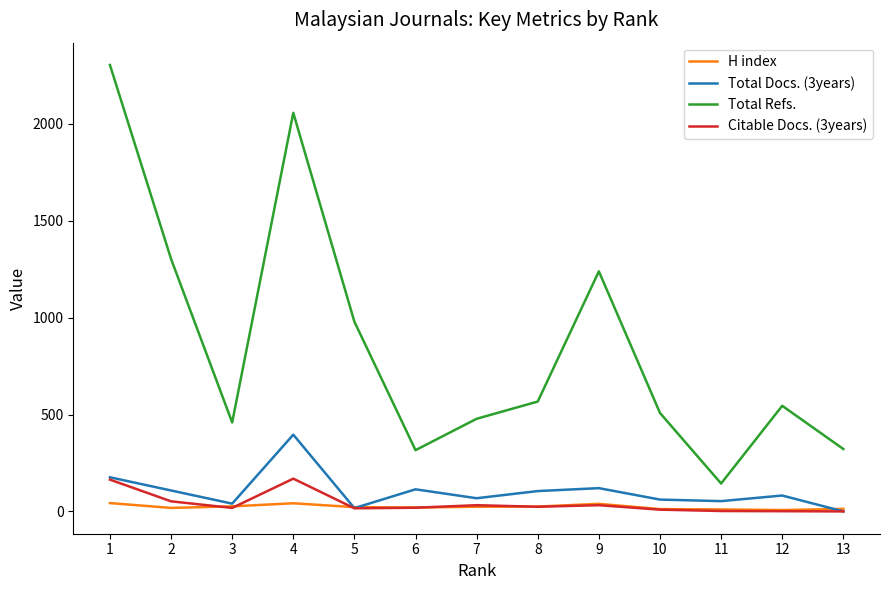

Which series has the widest spread of values?

Total Refs.